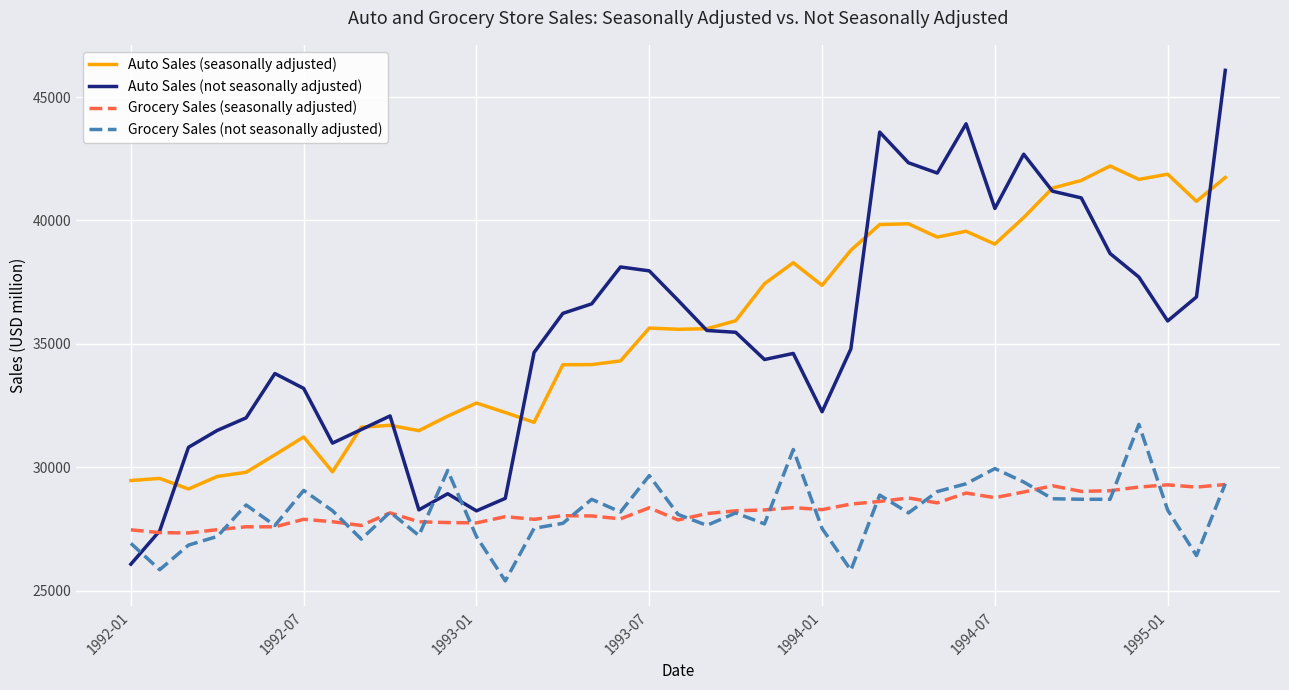

Rank the series by their maximum value, from lowest to highest.

Grocery Sales (seasonally adjusted), Grocery Sales (not seasonally adjusted), Auto Sales (seasonally adjusted), Auto Sales (not seasonally adjusted)